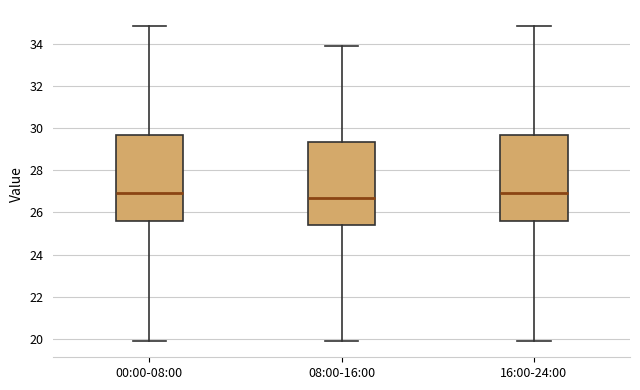

Where does the upper whisker of the box for 16:00-24:00 end on the y-axis? The values are not printed on the chart, so give them approximately, as read against the axis.

34.8